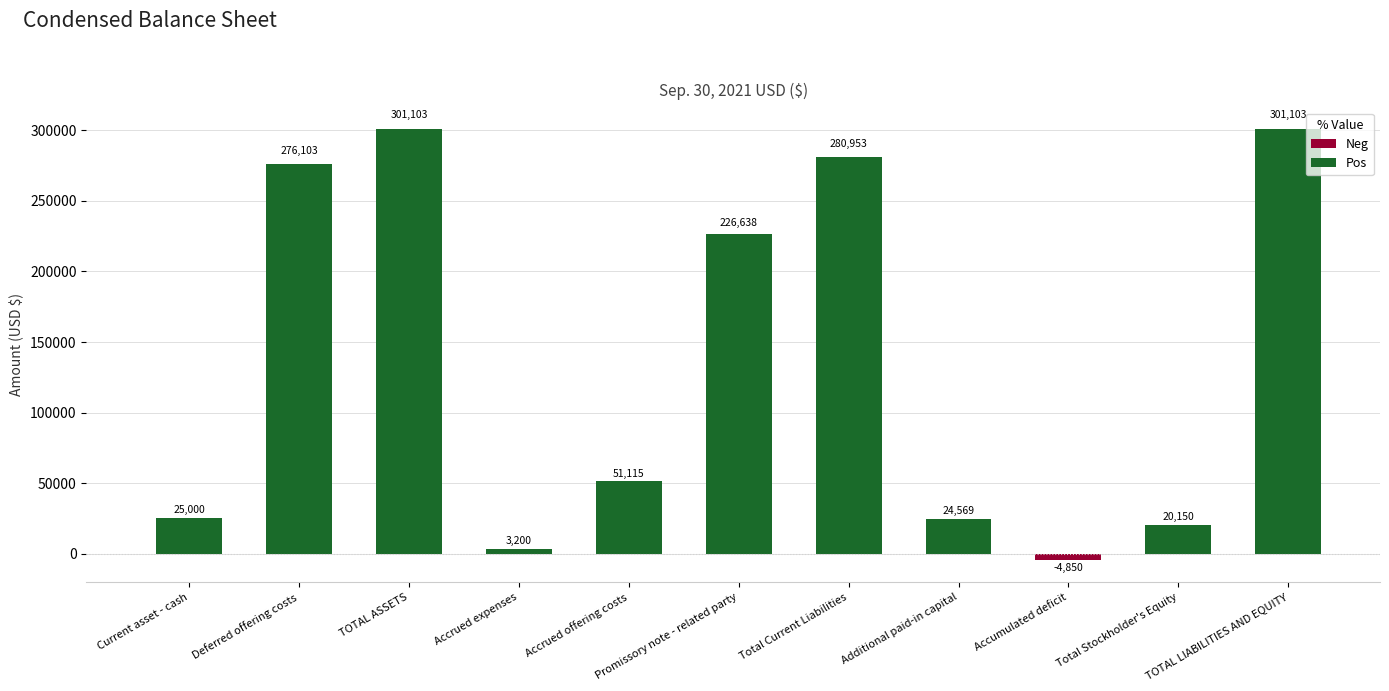

Where does the data first go above 51115?

Deferred offering costs